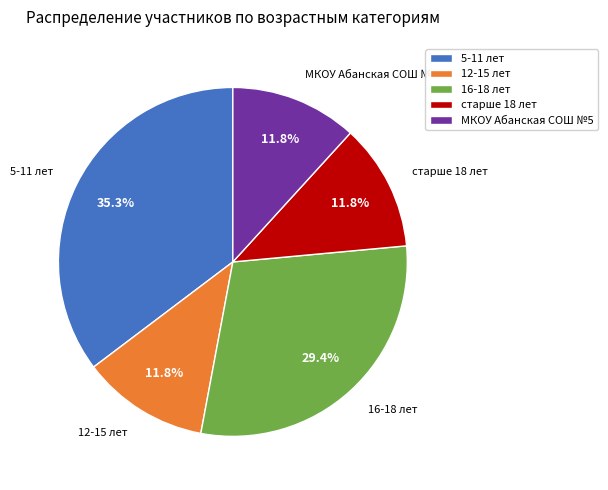

Combined, do 12-15 лет and старше 18 лет account for over 50%?

No